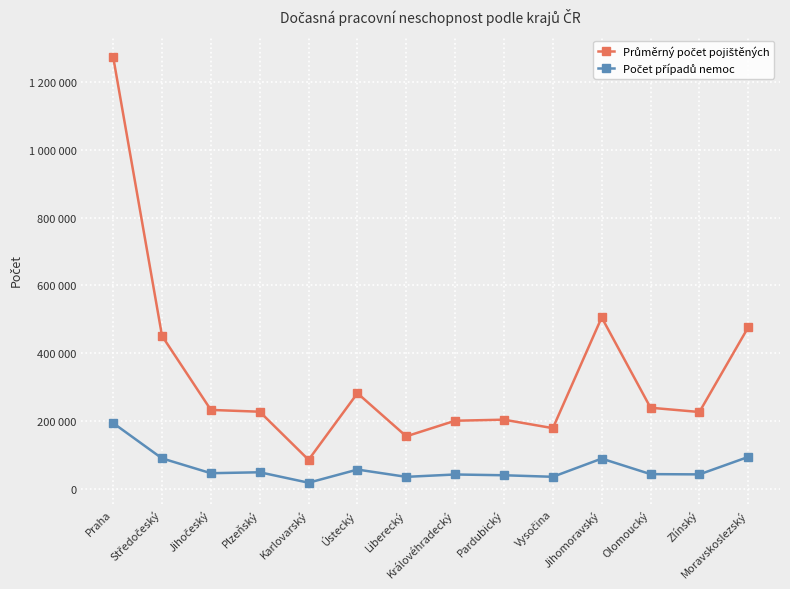

The value of Počet případů nemoc at Středočeský is 89616. True or false?

True